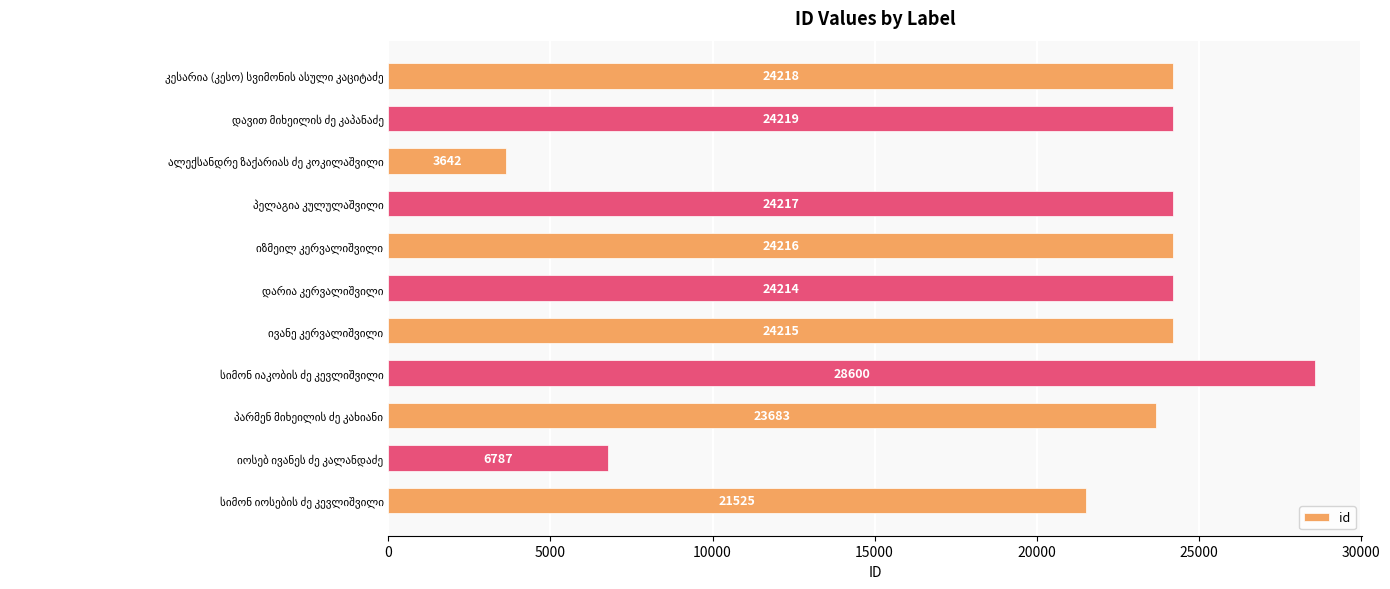

What is the average value?

20867